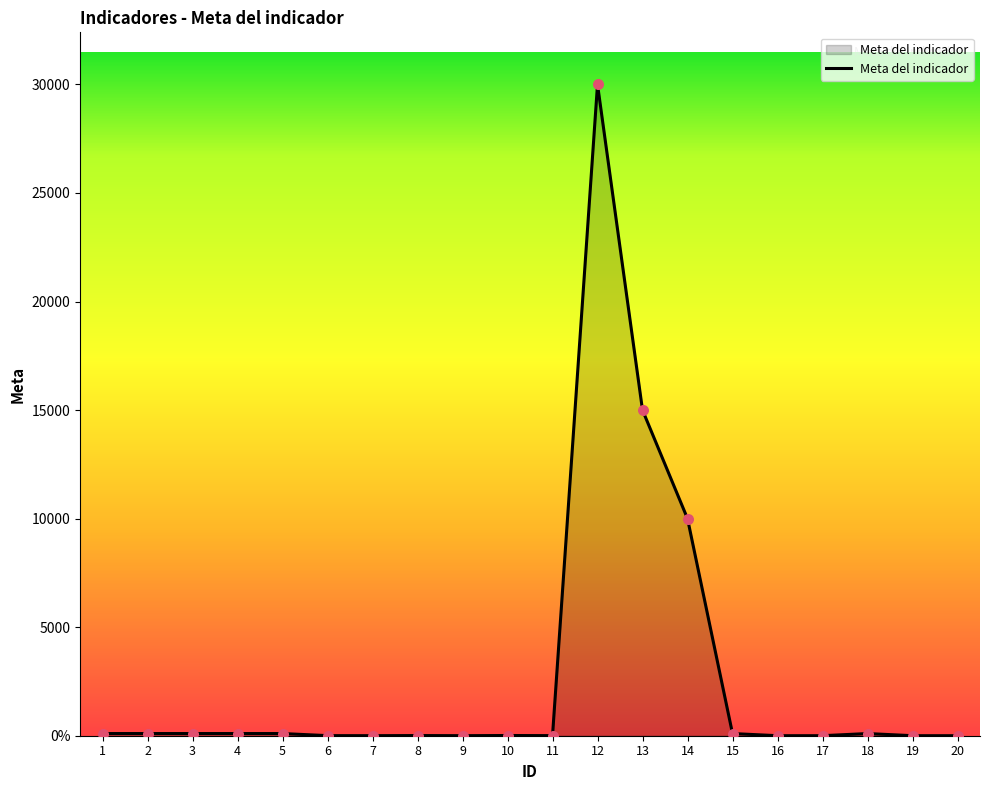

Which has a higher value, 3 or 1?

3